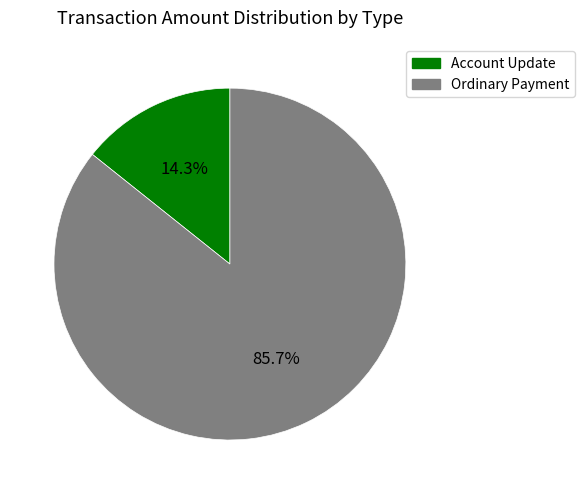

How many segments does this pie chart have?

2